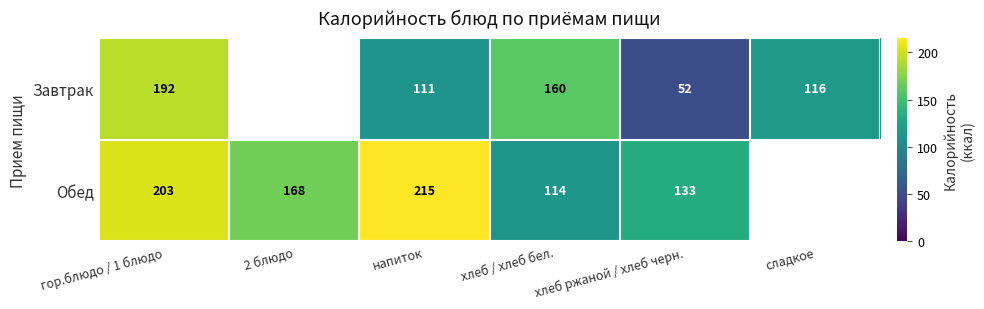

How many values in the Завтрак series are below 111?

1